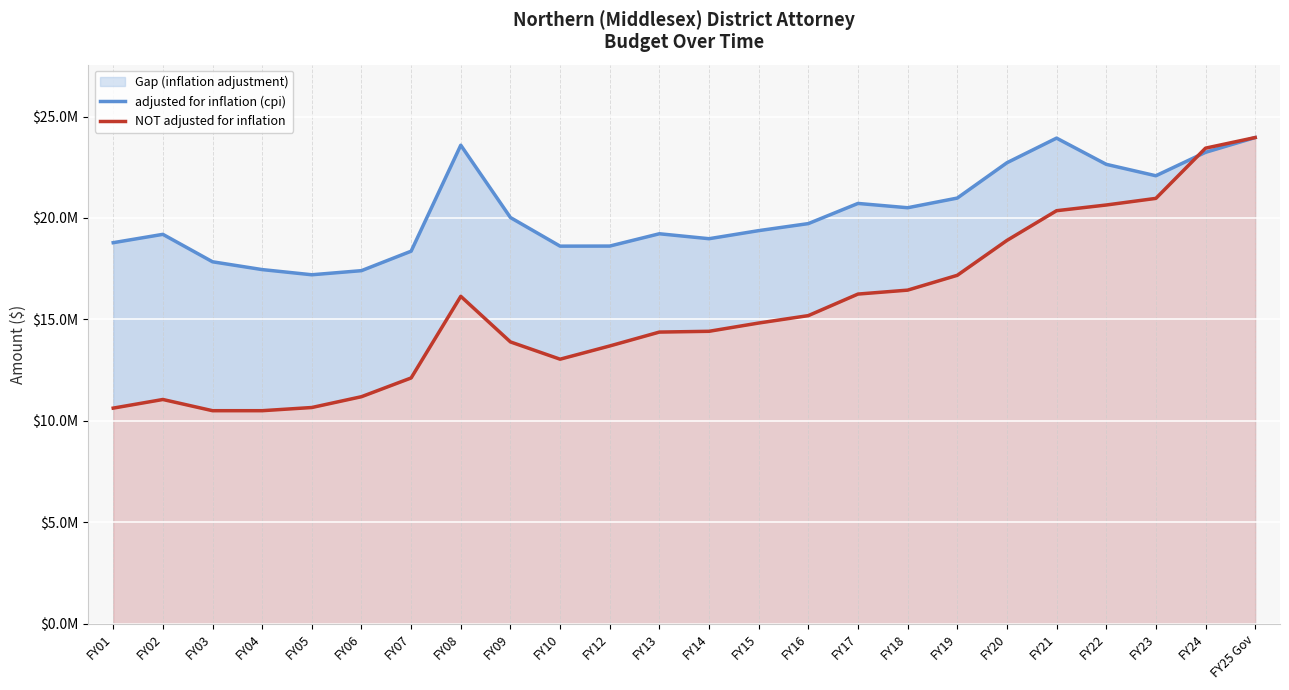

What is the maximum value shown in the chart?

23964356